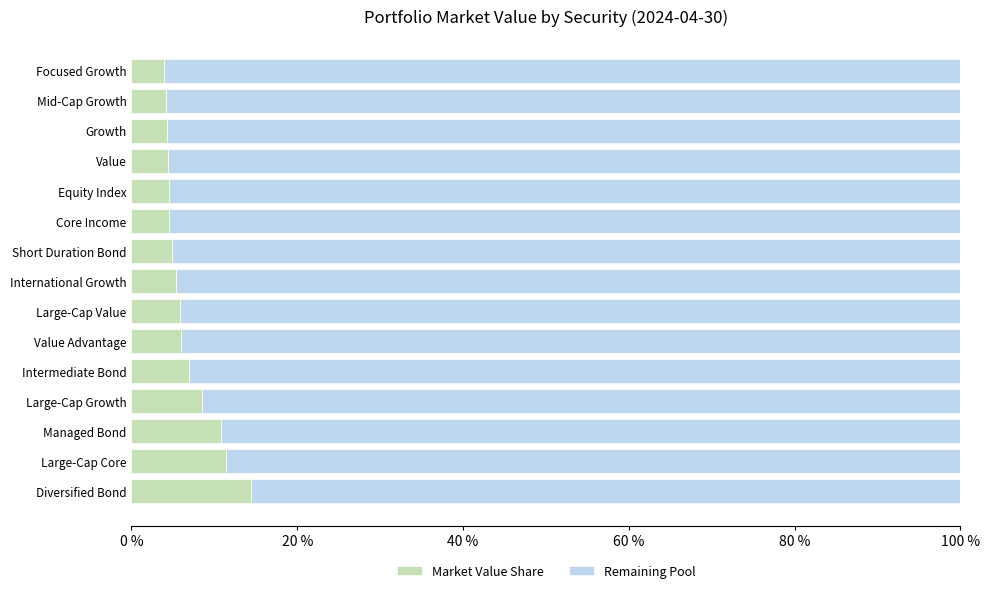

Is it true that Market Value Share equals 5.0 at Large-Cap Growth?

False